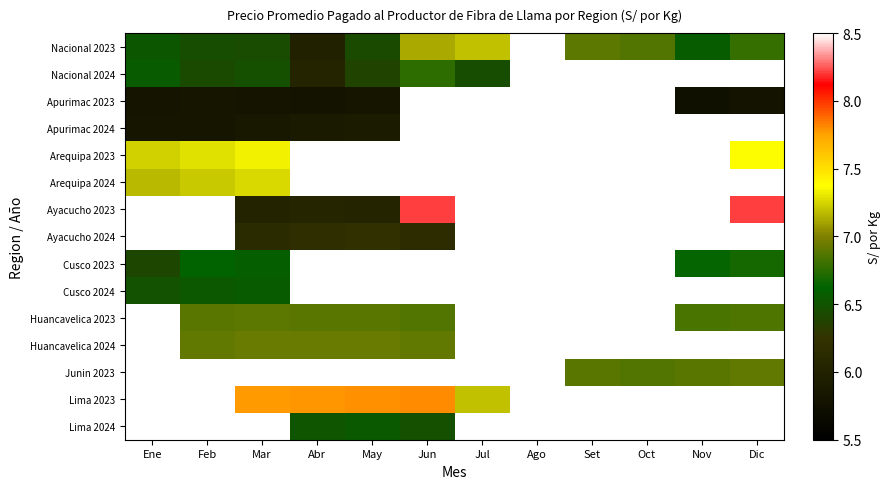

Count the number of categories in the chart.

12